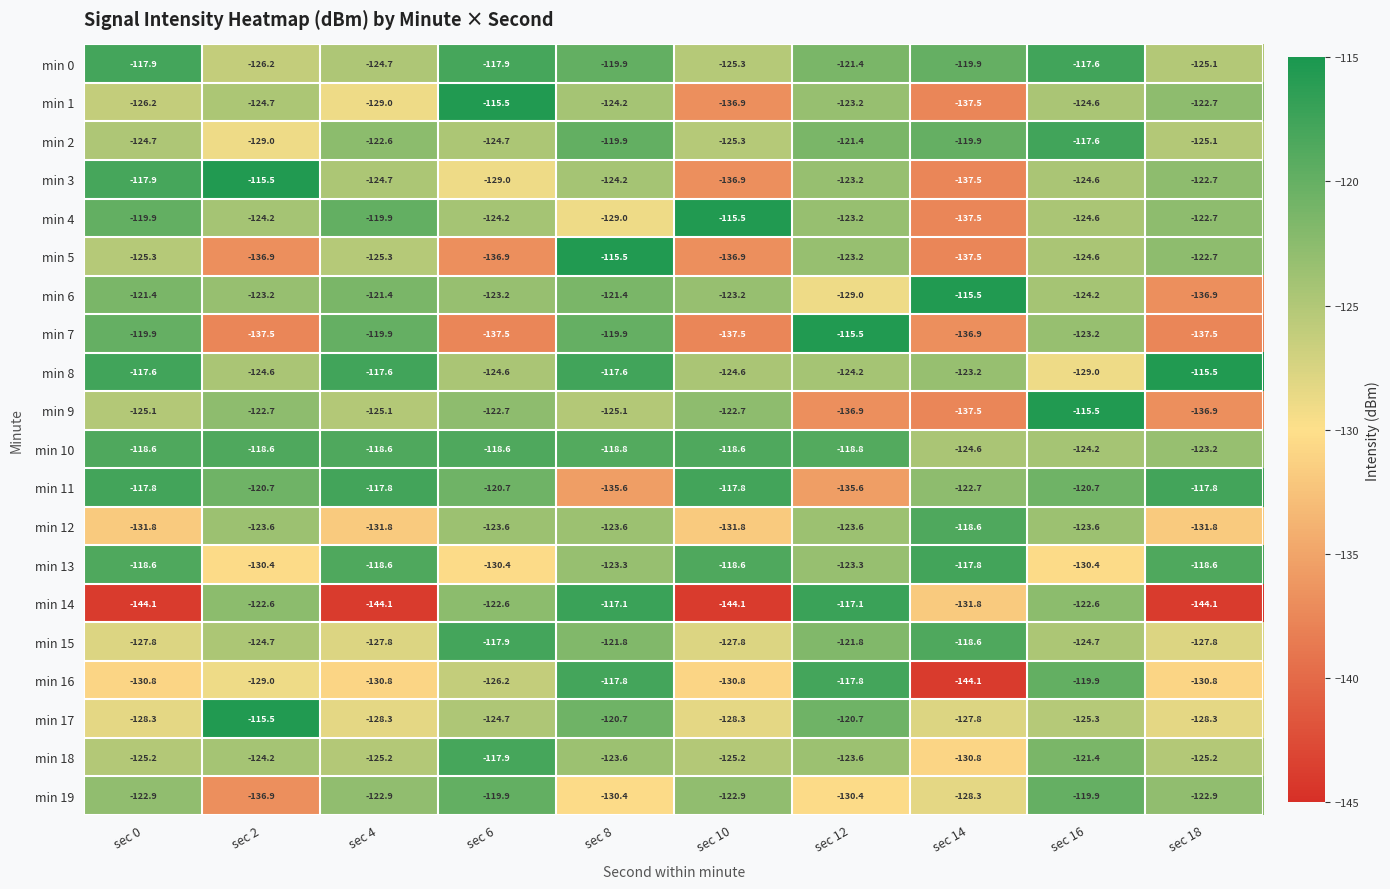

What is the difference between the highest and lowest values at sec 12?

21.4